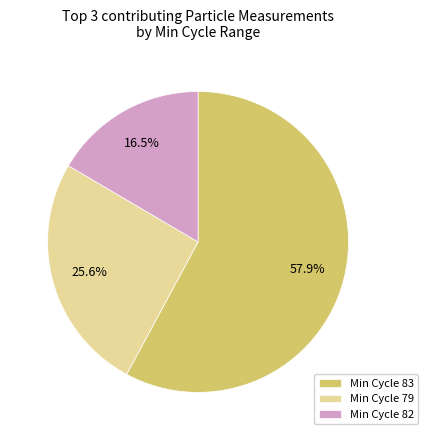

What is the largest slice in the pie chart?

Min Cycle 83